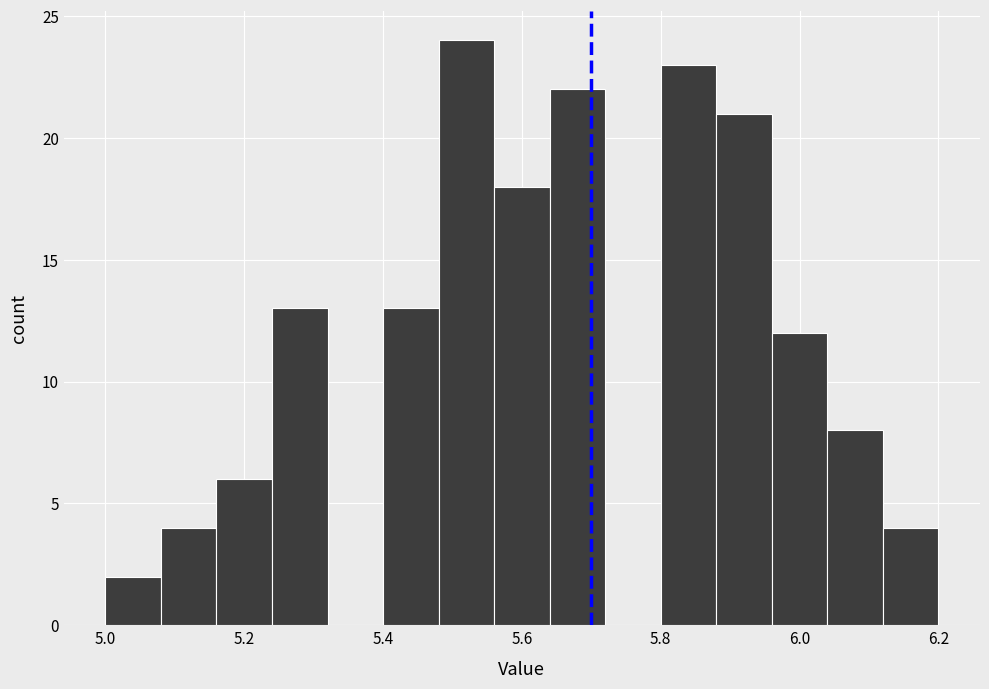

Reading left to right, list every bar in this chart as the range it spans on the x-axis followed by its height. The values are not printed on the chart, so give them approximately, as read against the axis.

5.00 to 5.08: 2
5.08 to 5.16: 4
5.16 to 5.24: 6
5.24 to 5.32: 13
5.32 to 5.40: 0
5.40 to 5.48: 13
5.48 to 5.56: 24
5.56 to 5.64: 18
5.64 to 5.72: 22
5.72 to 5.80: 0
5.80 to 5.88: 23
5.88 to 5.96: 21
5.96 to 6.04: 12
6.04 to 6.12: 8
6.12 to 6.20: 4